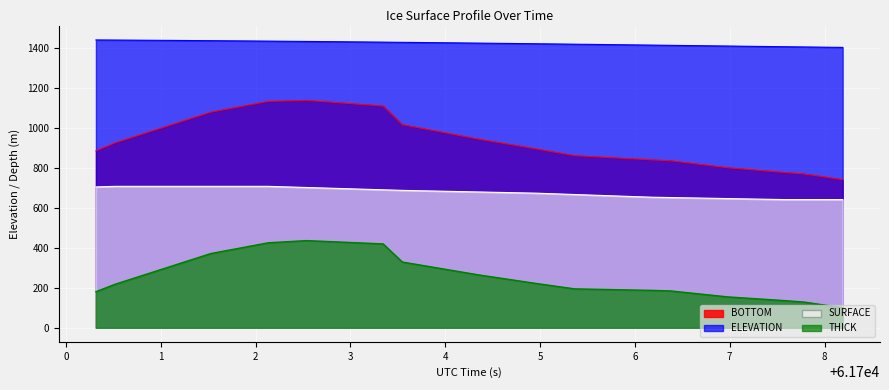

Reading right to left, transcribe all the data shown in this chart.

SURFACE: 642.1	642.1	642.1	642.1	643.8	645.5	647.2	649.0	650.7	652.4	654.1	657.5	660.8	664.2	667.5	670.9	674.2	676.2	678.3	680.3	682.3	684.3	686.3	688.3	691.2	694.1	697.0	699.8	702.7	705.6	708.5	708.5	708.5	708.5	708.5	708.5	708.5	708.5	708.5	705.6
BOTTOM: 742.2	756.3	770.5	777.7	785.7	793.8	801.8	813.5	825.2	836.9	841.4	846.6	851.8	857.1	862.3	879.1	896.0	912.3	928.5	944.8	963.0	981.2	999.4	1017.6	1111.2	1118.2	1125.3	1132.3	1139.3	1136.7	1134.1	1116.2	1098.2	1080.3	1049.5	1018.7	987.9	957.1	926.3	886.2
THICK: 100.2	114.3	128.4	135.6	141.9	148.2	154.5	164.5	174.5	184.5	187.3	189.1	191.0	192.9	194.8	208.2	221.8	236.0	250.3	264.5	280.7	296.9	313.1	329.3	420.0	424.1	428.3	432.4	436.6	431.1	425.7	407.7	389.7	371.8	341.0	310.2	279.4	248.6	217.9	180.6
ELEVATION: 1404.7	1405.8	1406.9	1408.1	1409.2	1410.4	1411.5	1412.7	1413.9	1415.1	1416.2	1417.4	1418.5	1419.7	1420.8	1421.9	1423.0	1424.1	1425.1	1426.2	1427.2	1428.2	1429.2	1430.1	1431.1	1432.0	1432.9	1433.7	1434.6	1435.4	1436.2	1437.0	1437.7	1438.4	1439.1	1439.8	1440.4	1441.0	1441.5	1442.1